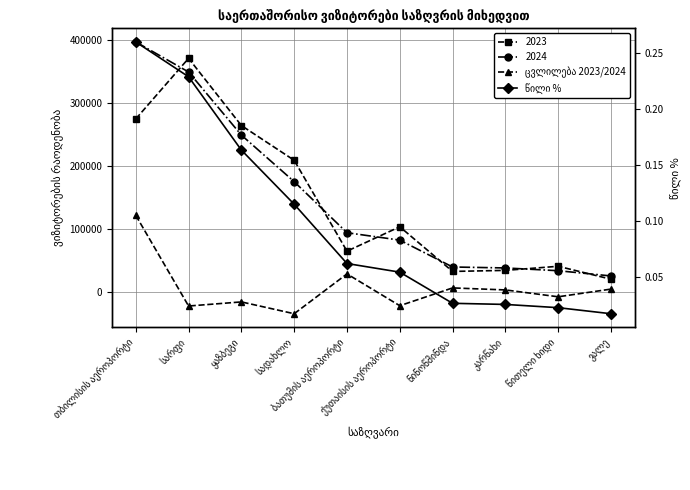

Reading left to right, extract all data points from this chart.

ცვლილება 2023/2024: 122154.0	-21665.0	-15164.0	-33908.0	29271.0	-21175.0	7045.0	3853.0	-7025.0	5171.0
წილი %: 0.3	0.2	0.2	0.1	0.1	0.1	0.0	0.0	0.0	0.0